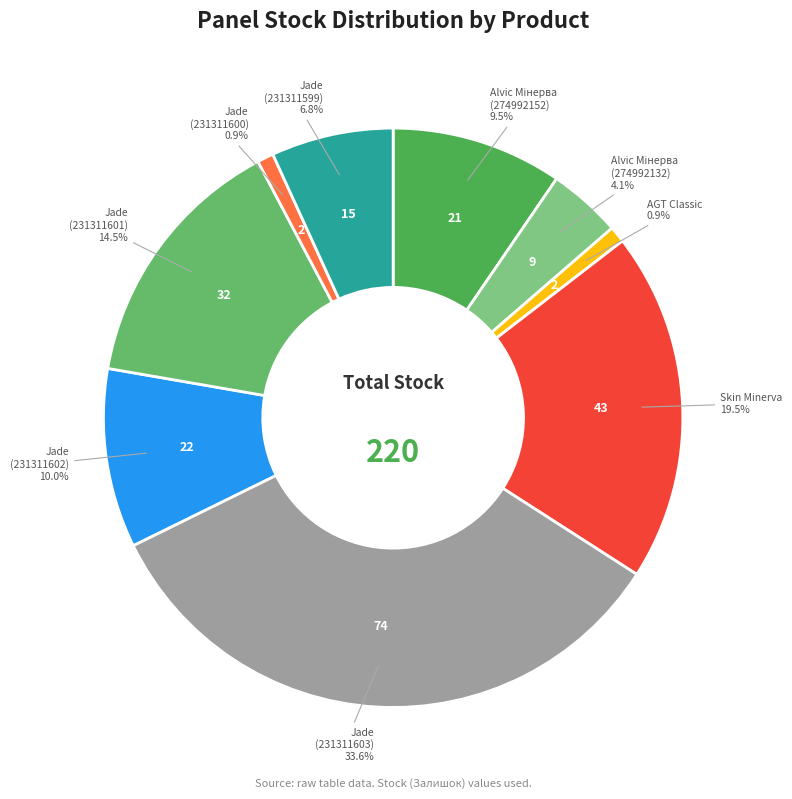

What portion of the pie excludes Jade (231311602)?

90.0%